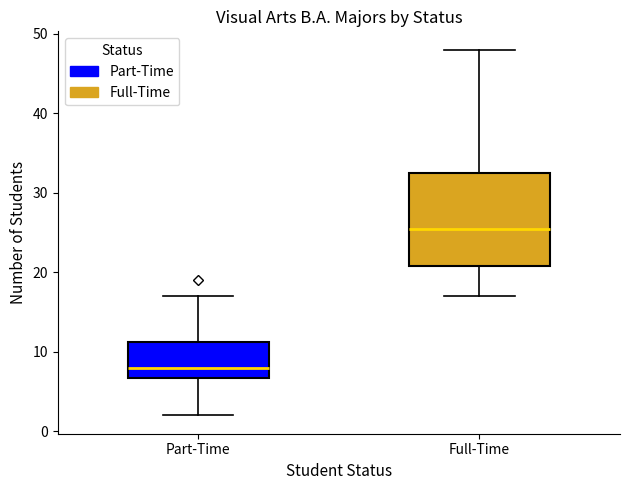

Reading left to right, read every box against the y-axis: the position of its median line, the range the box covers, and the ends of its whiskers. The values are not printed on the chart, so give them approximately, as read against the axis.

Part-Time: median 8, box 7 to 11, whiskers 2 to 17
Full-Time: median 26, box 21 to 33, whiskers 17 to 48